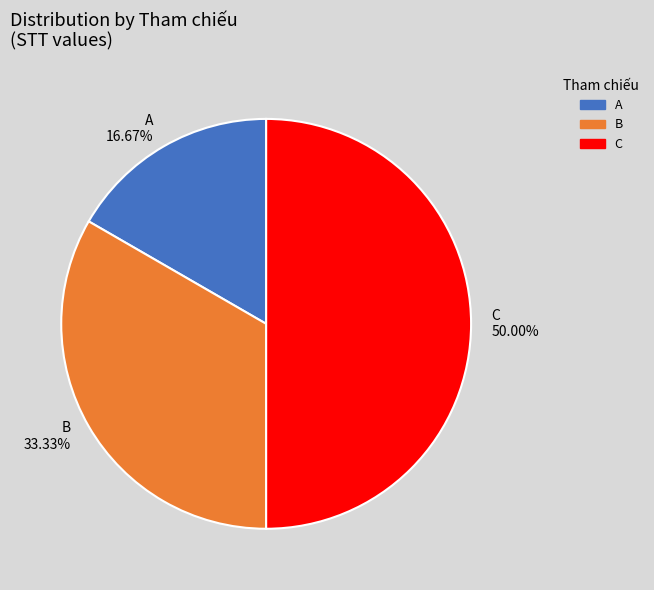

Is A the majority of the pie?

No